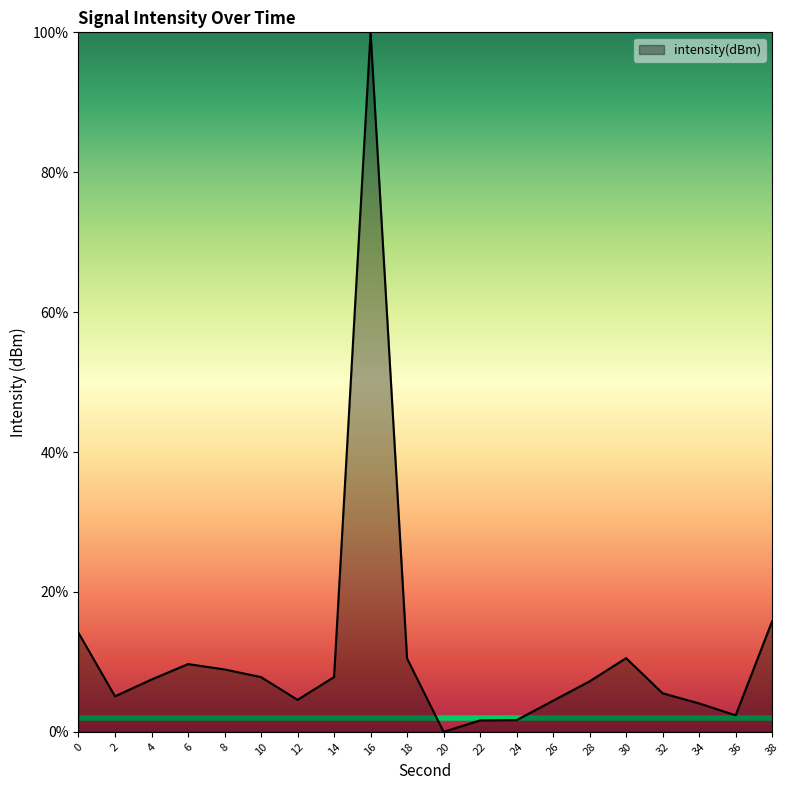

What is the average value?

11.5